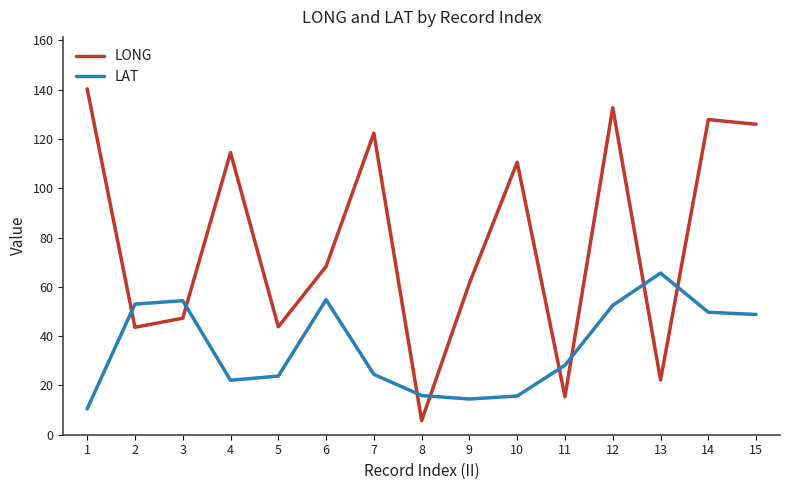

Where is LONG nearest to the value 73?

6